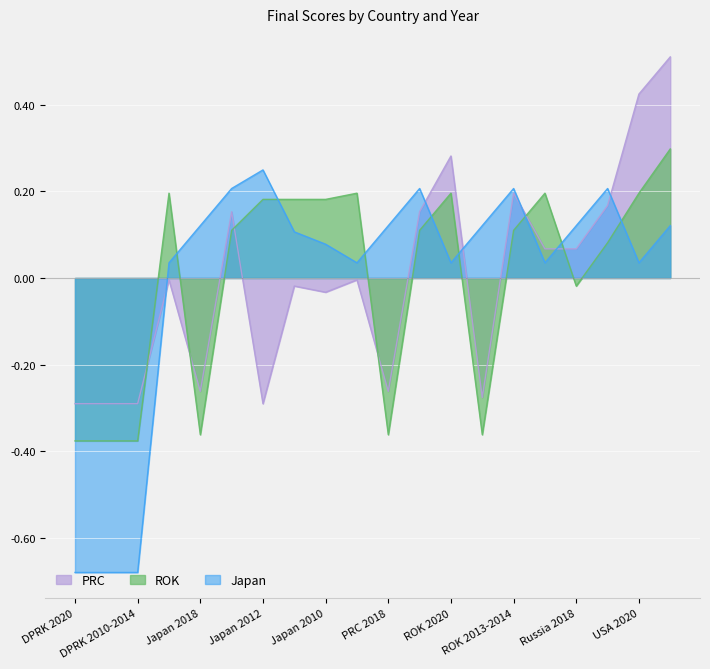

Rank the series at PRC 2018 from highest to lowest value.

Japan, PRC, ROK